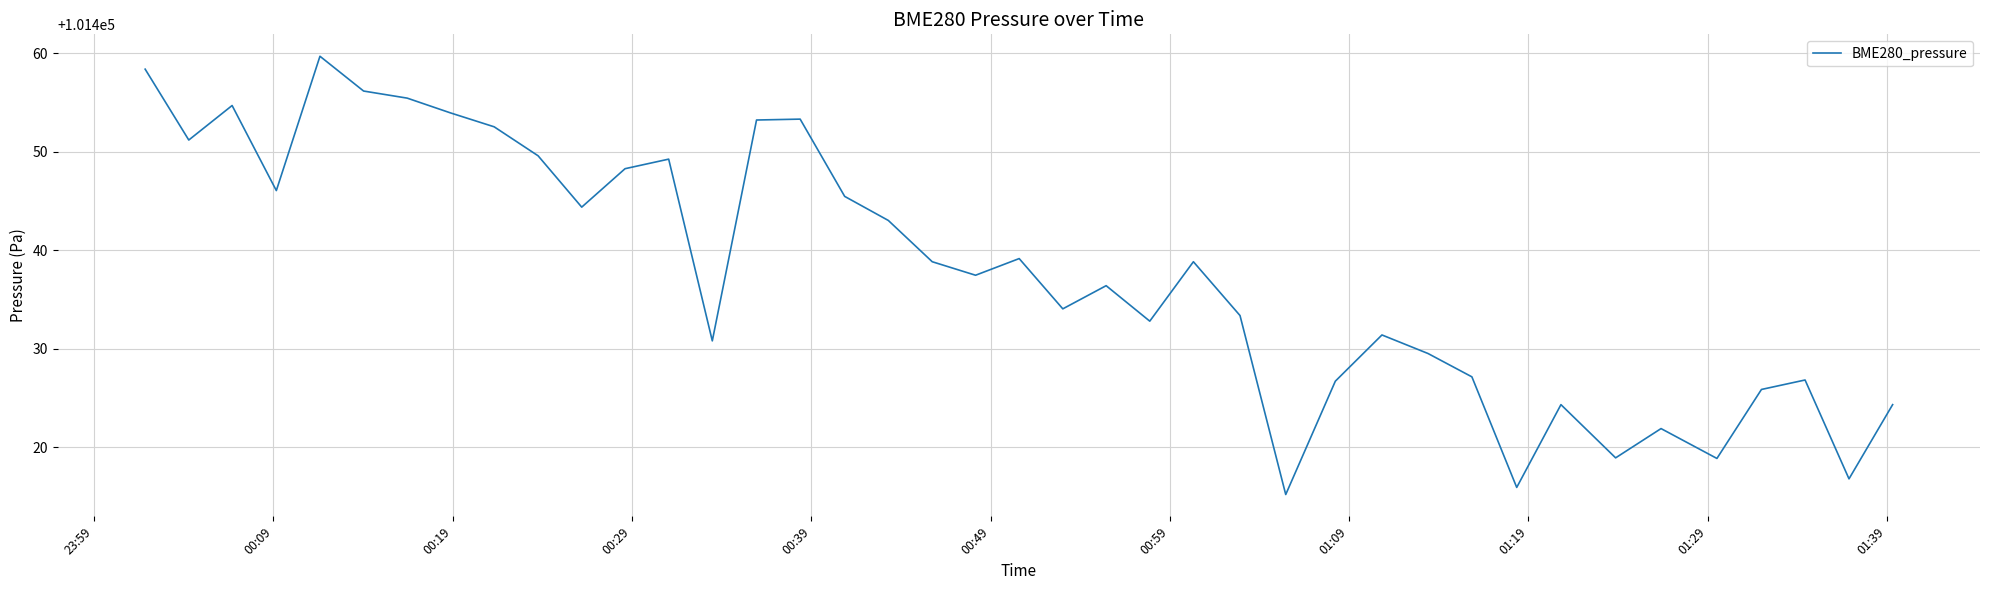

What is the difference between the maximum and minimum values?

44.5